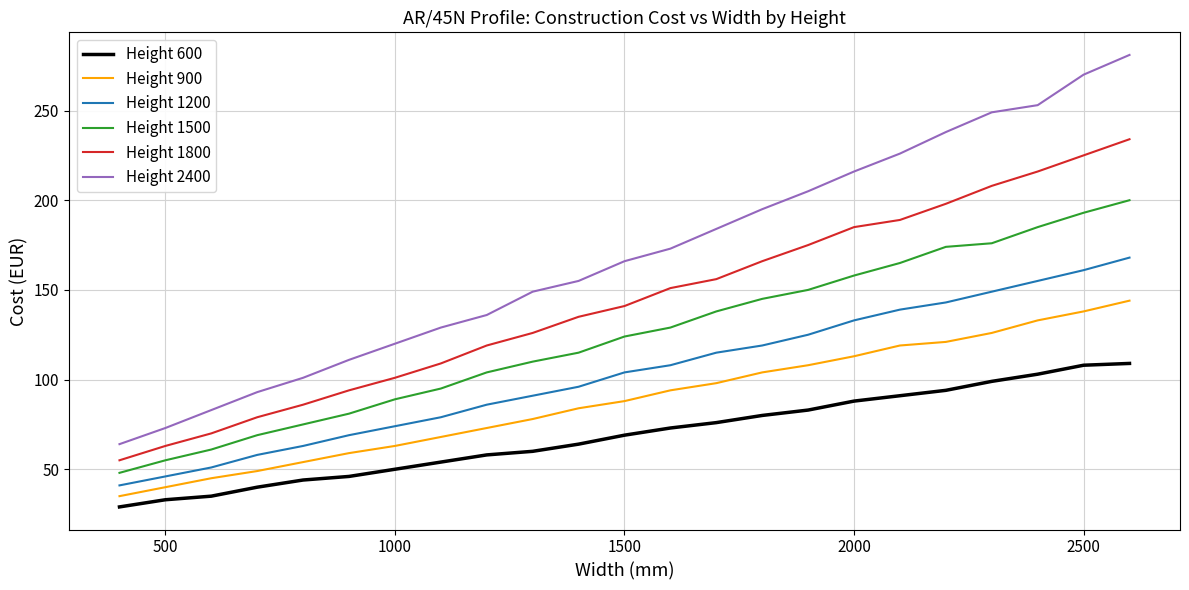

True or false: Height 900 and Height 1500 cross at least once.

False